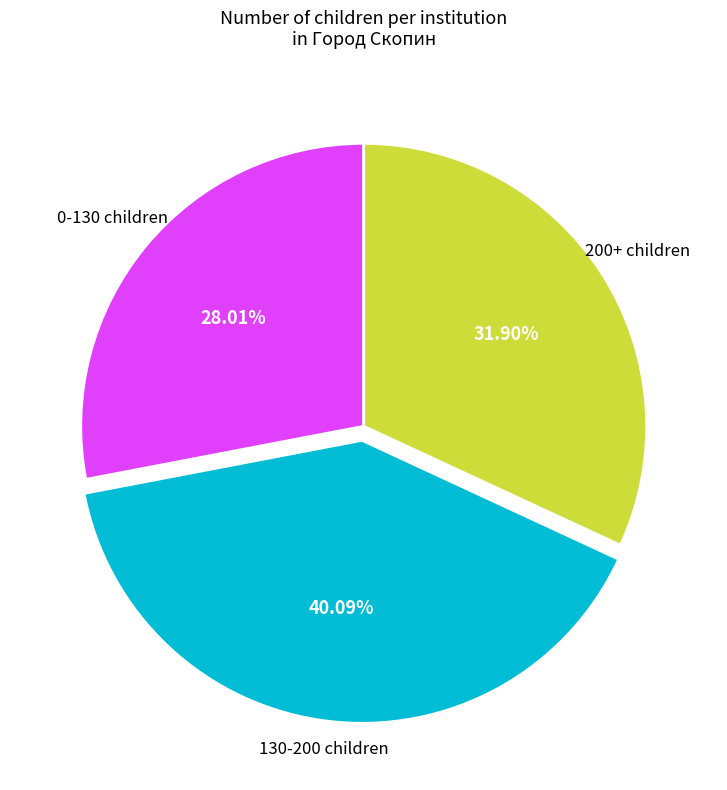

Does any single category account for the majority?

No